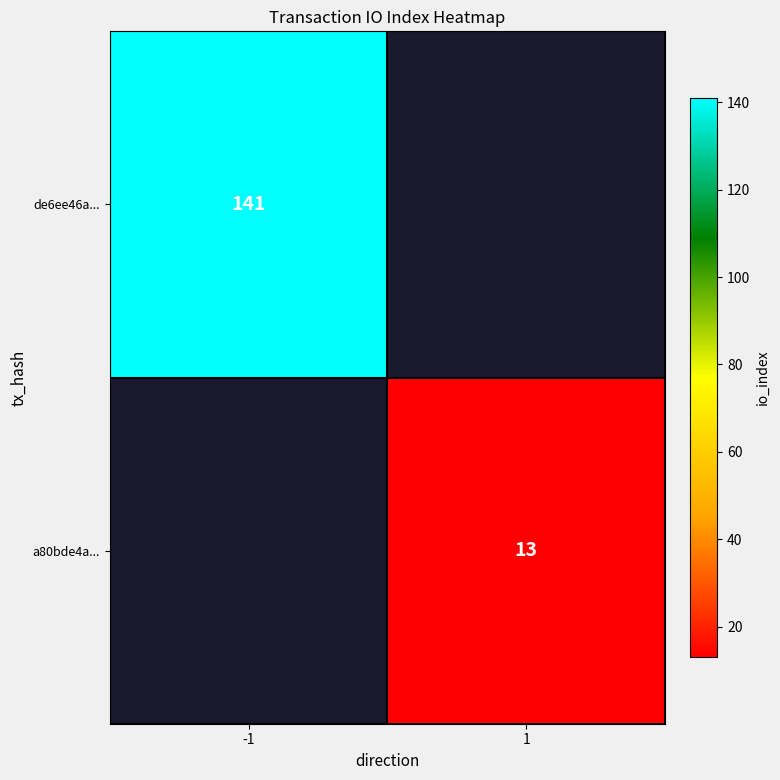

Which category has the lowest value across all series?

1